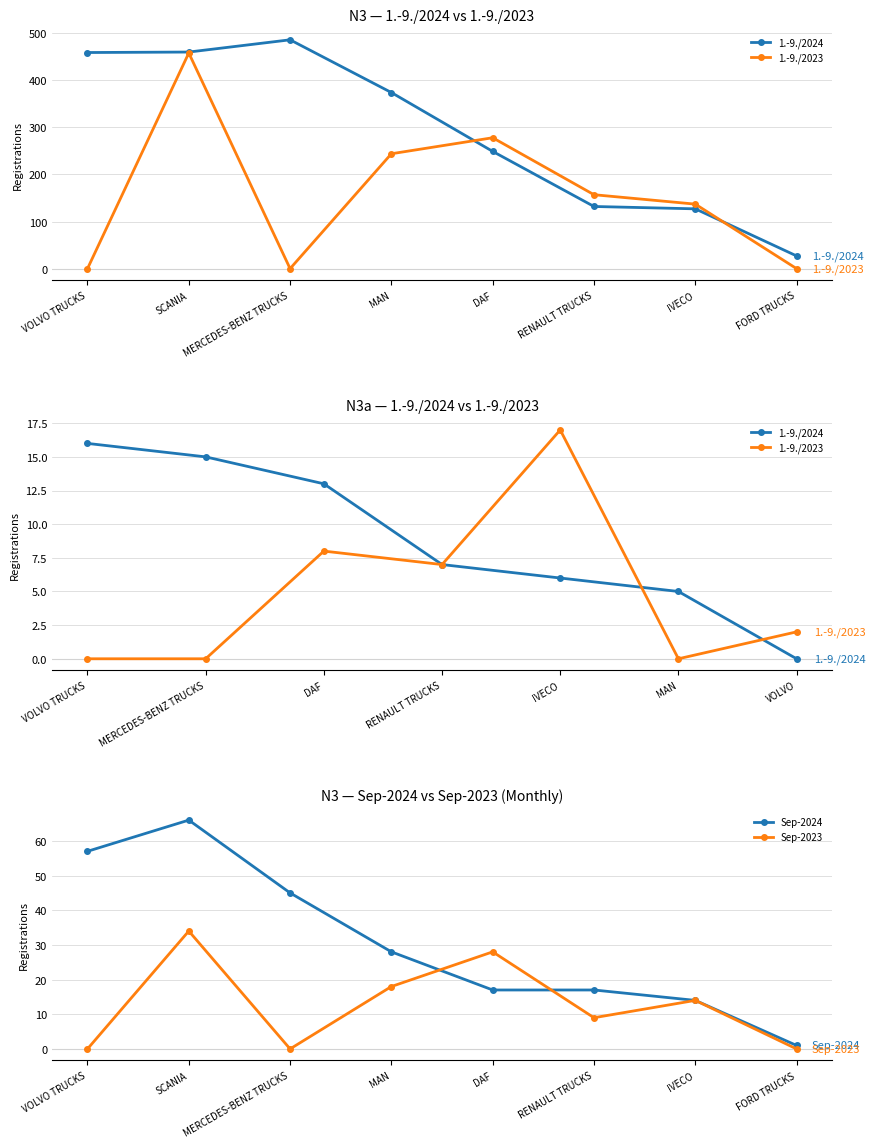

What is the approximate value of 1.-9./2024 N3 at RENAULT TRUCKS, to the nearest 5?

130